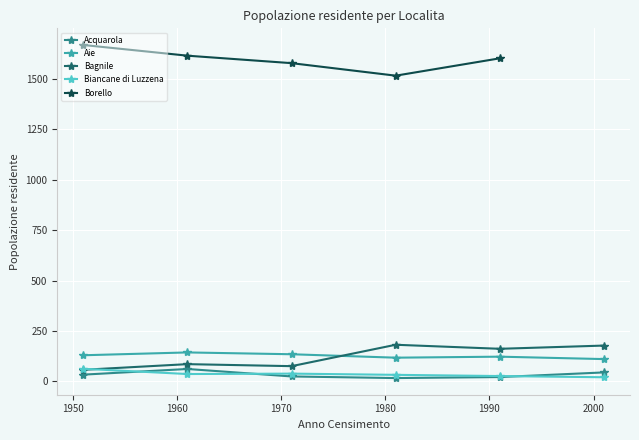

True or false: Aie and Biancane di Luzzena cross at least once.

False